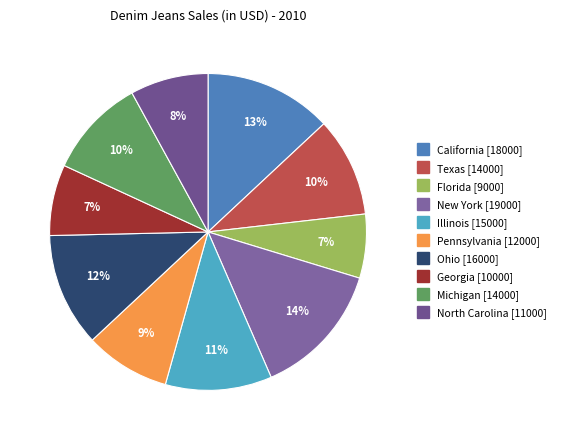

To the nearest percent, what portion does North Carolina represent?

8%